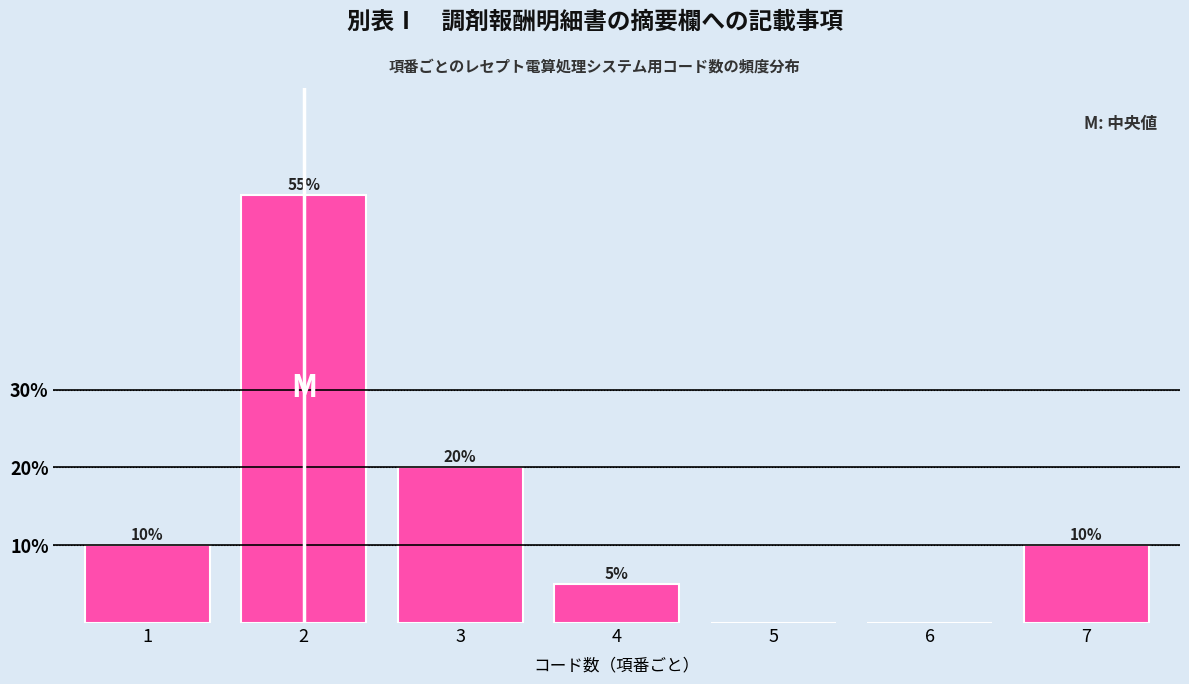

Reading left to right, what are all the values shown in this chart?

1=10.0	2=55.0	3=20.0	4=5.0	5=0.0	6=0.0	7=10.0